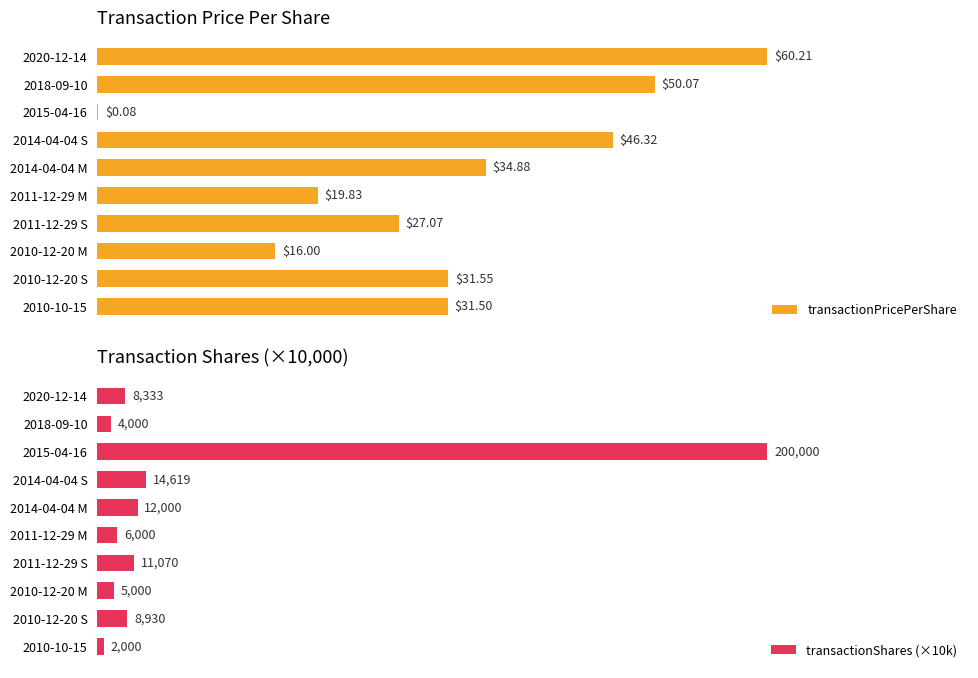

True or false: transactionShares (×10k) has a value of 0.1 at 2018-09-10.

False